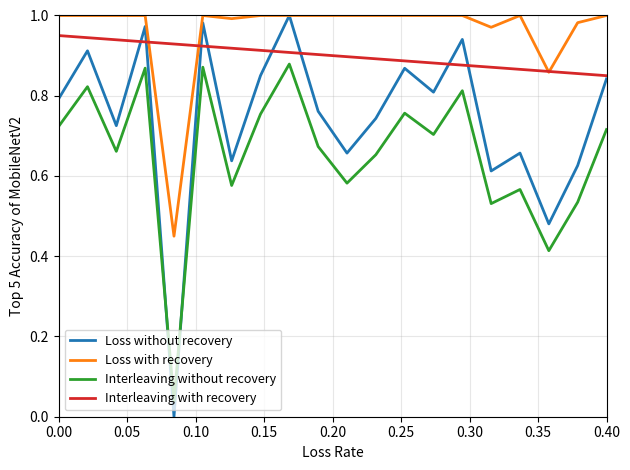

Rank the series by their average value, from highest to lowest.

Loss with recovery, Interleaving with recovery, Loss without recovery, Interleaving without recovery